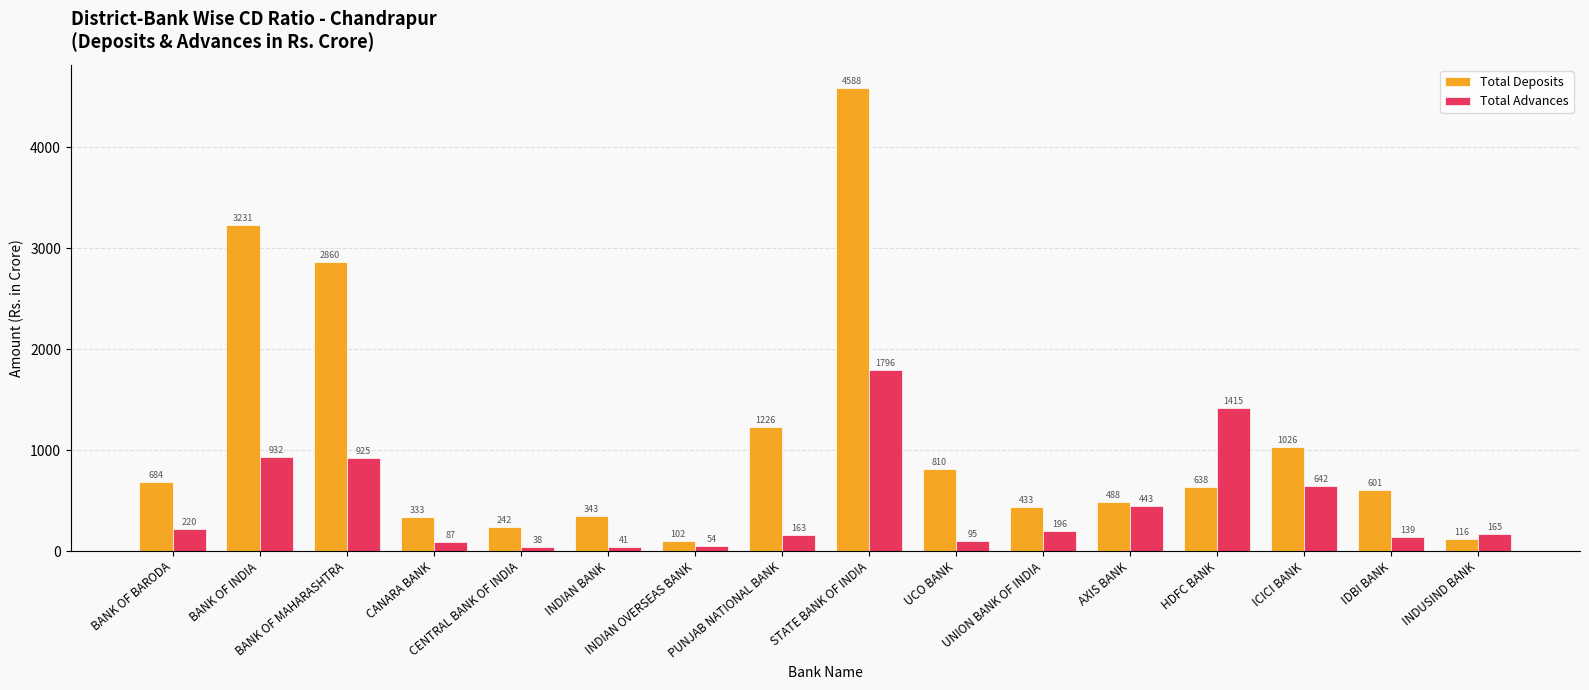

Rank the series at IDBI BANK from lowest to highest value.

Total Advances, Total Deposits